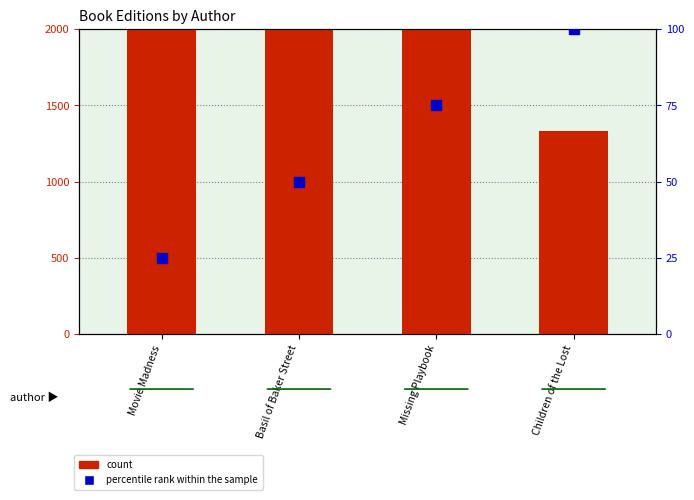

Which series reaches the maximum Y coordinate?

count